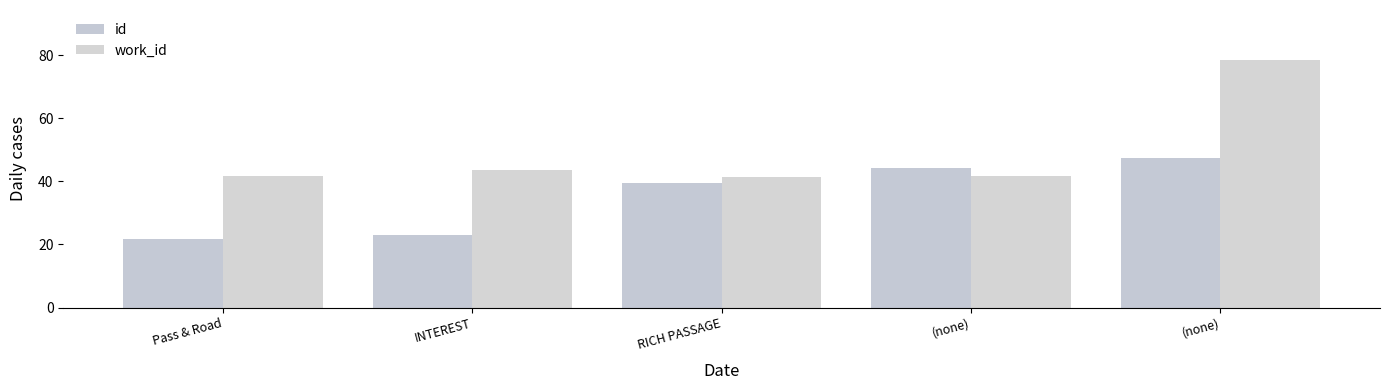

How many bars are there in total?

10